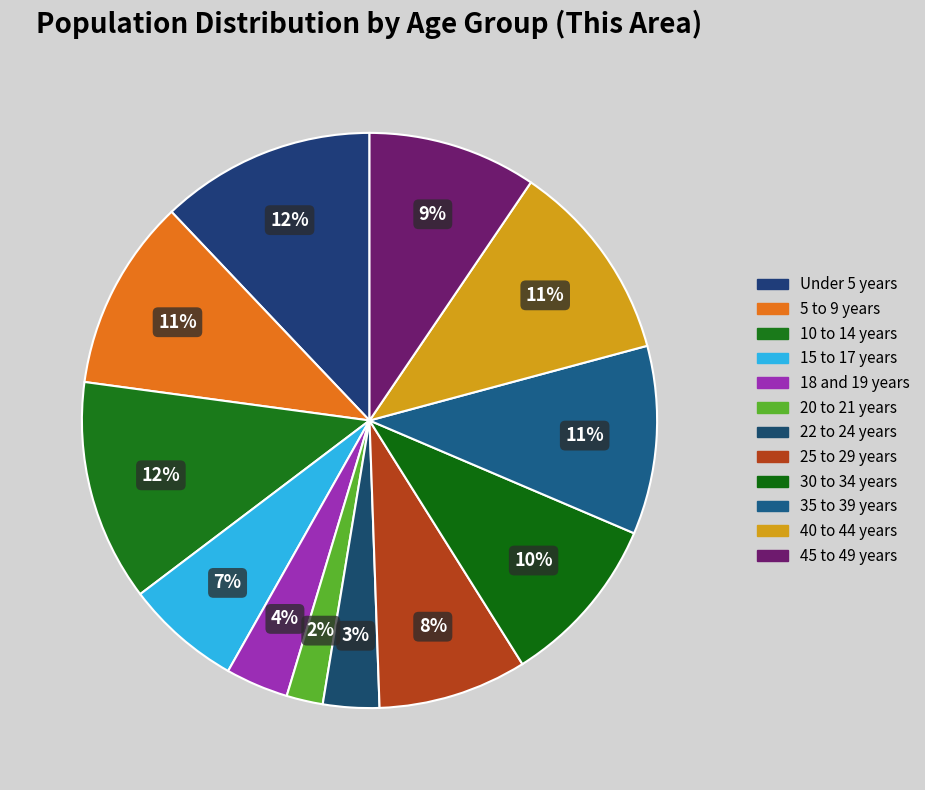

The 40 to 44 years slice represents 11% of the pie. True or false?

True